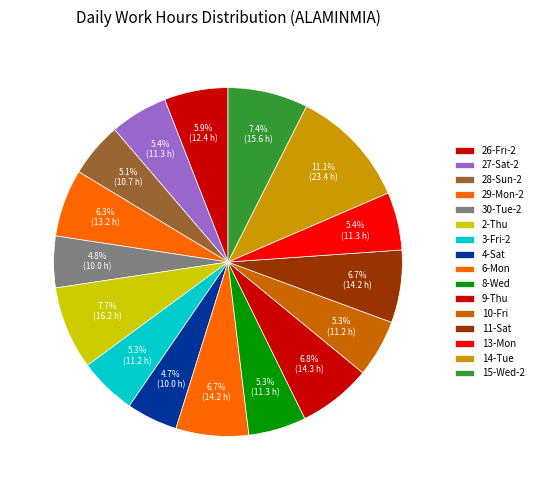

To the nearest percent, what is the combined percentage of 3-Fri-2 and 13-Mon?

11%